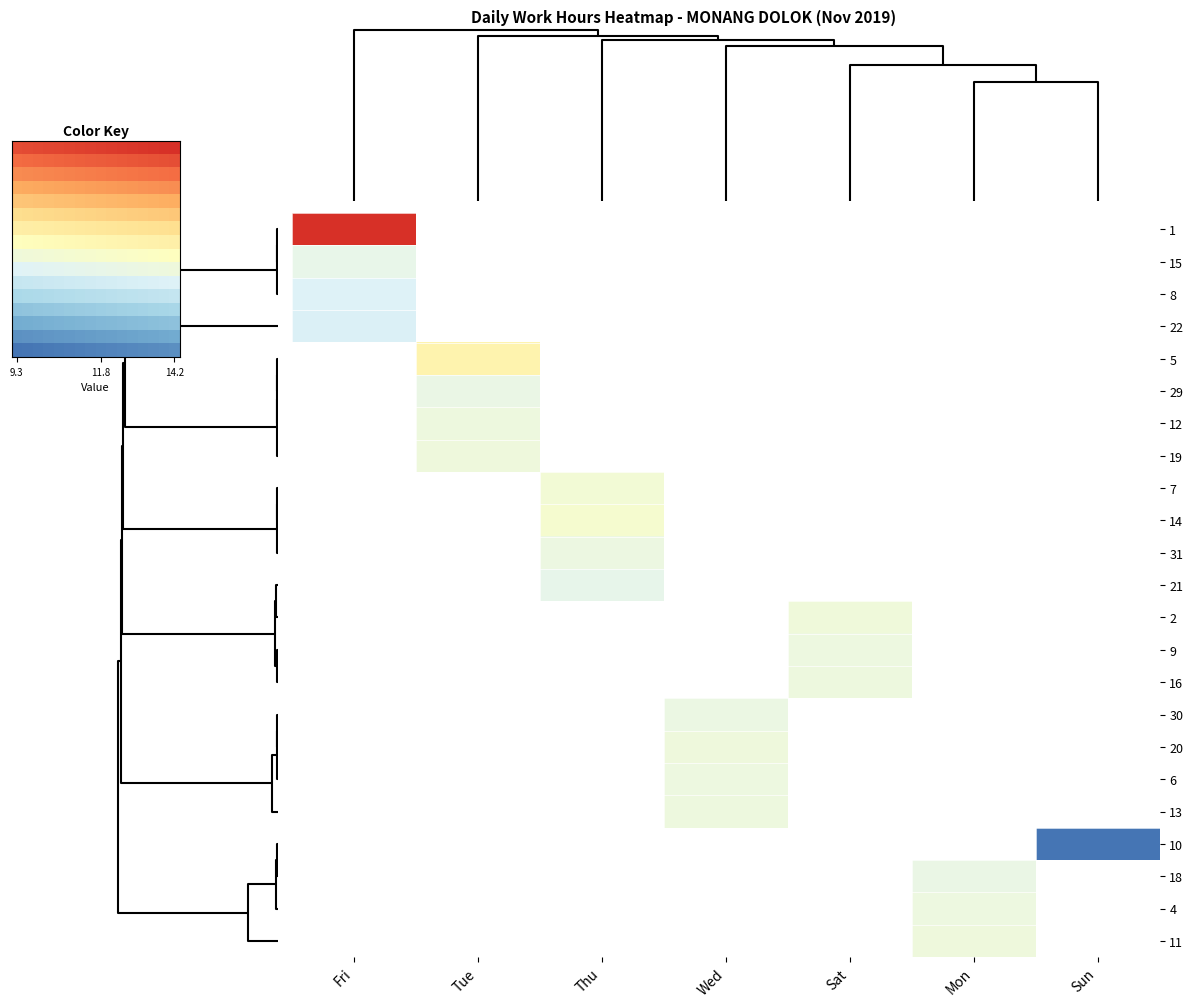

At which category is the sum across all series the highest?

Fri